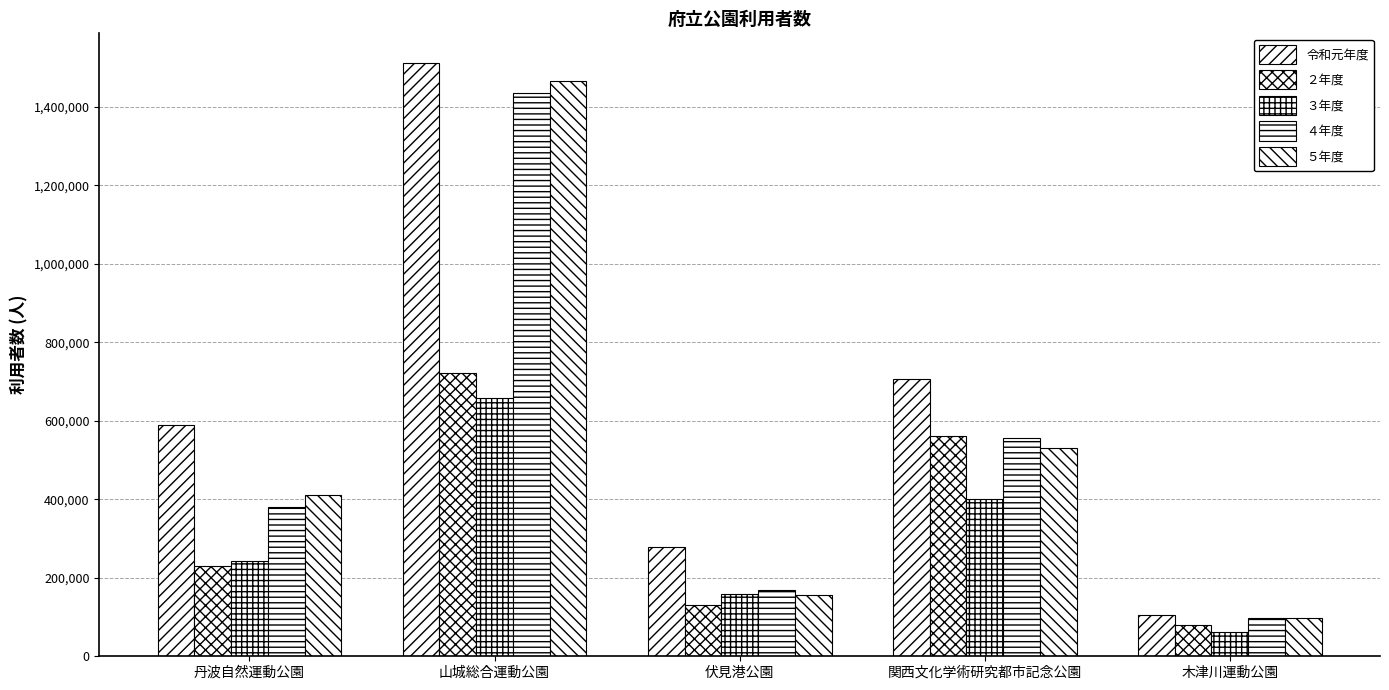

At which category is the sum across all series the highest?

山城総合運動公園